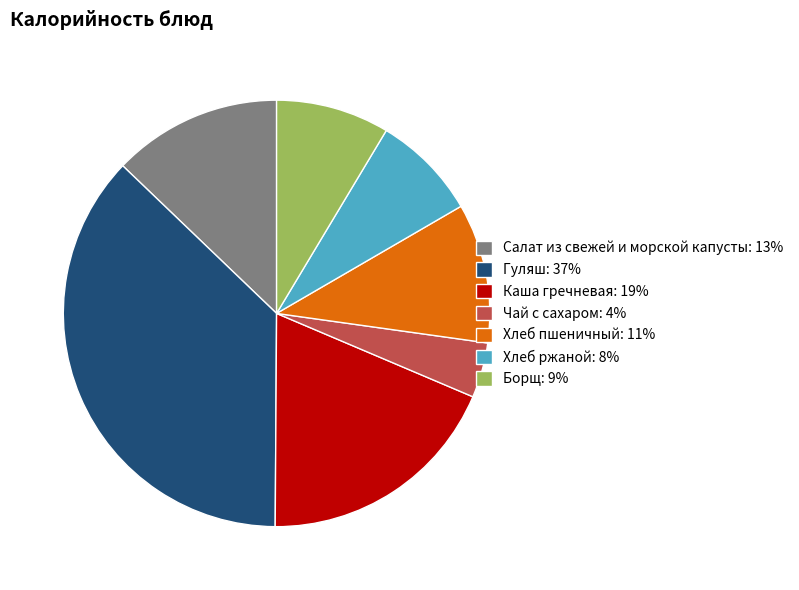

Is there a majority slice in this chart?

No